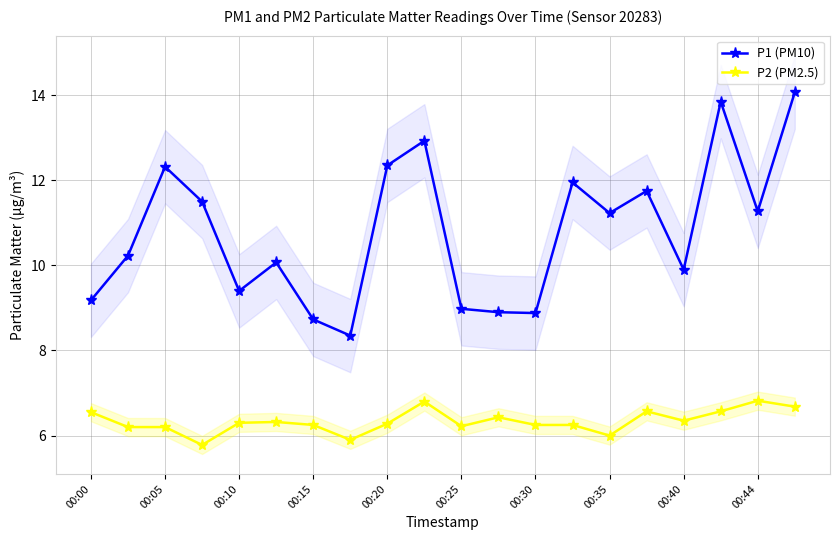

What position from the right is 17?

3